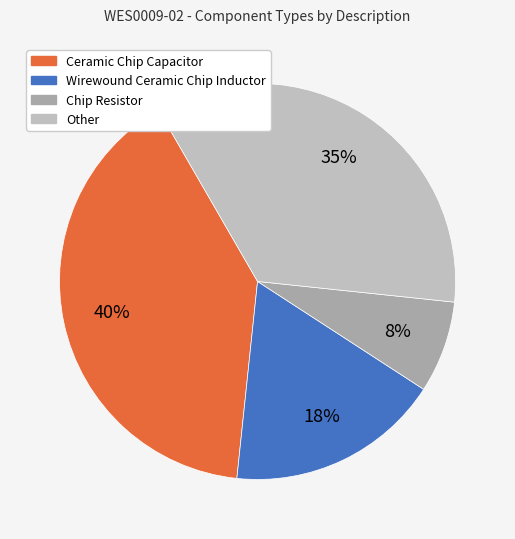

Rank the categories by value from highest to lowest.

Ceramic Chip Capacitor, Other, Wirewound Ceramic Chip Inductor, Chip Resistor